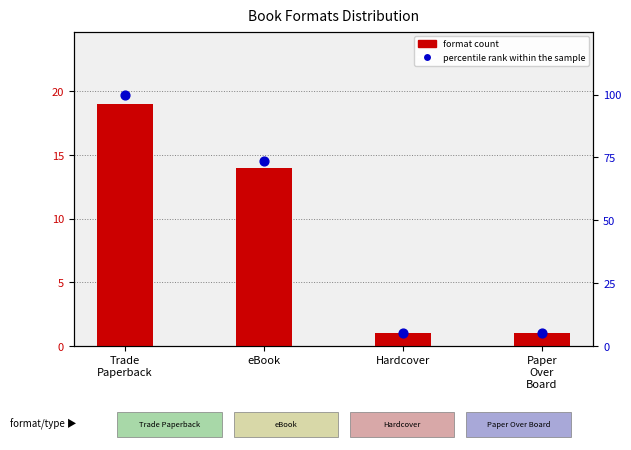

Is the value of percentile rank within the sample at eBook greater than the value of format count at Trade
Paperback?

Yes